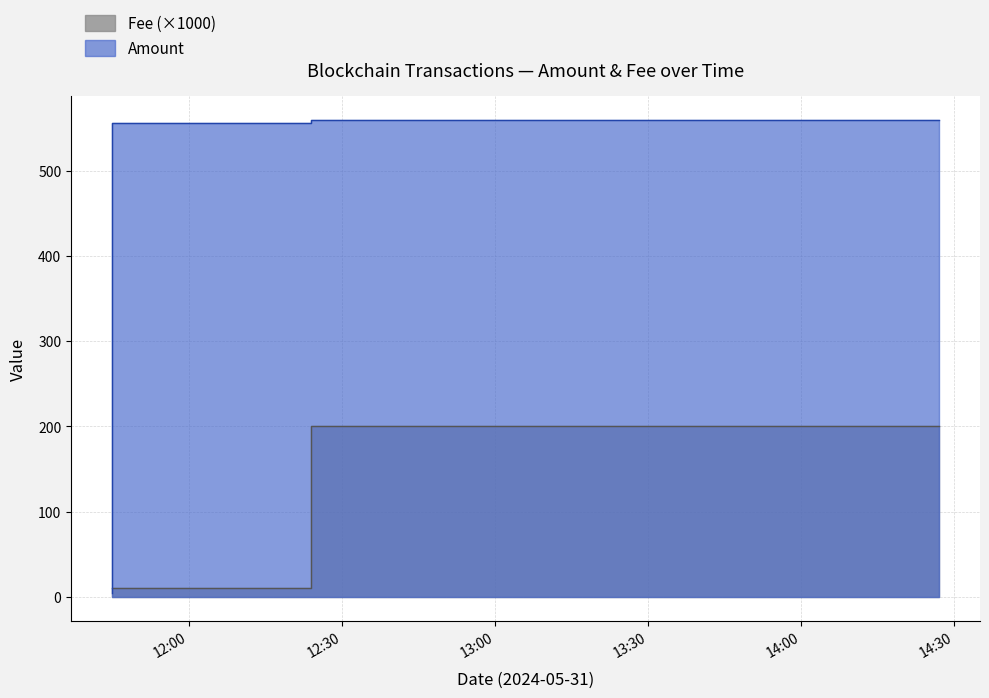

What is the sum of the Amount values at 2024-05-31 12:24:00 and 2024-05-31 14:27:00?

1115.5